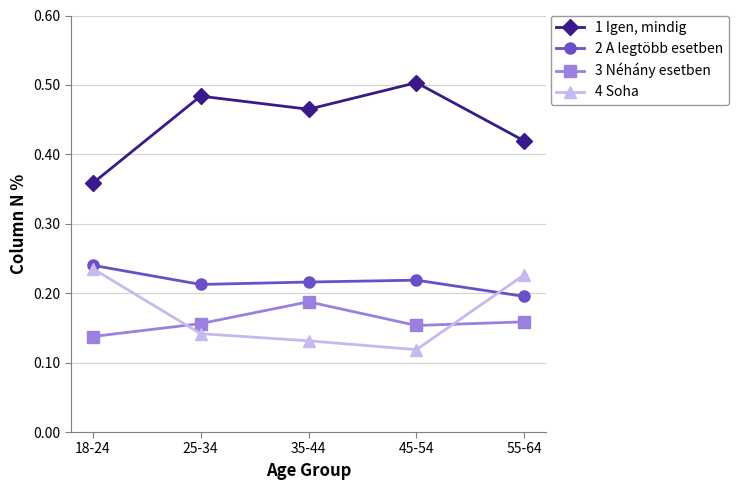

True or false: 2 A legtöbb esetben and 1 Igen, mindig intersect in this chart.

False